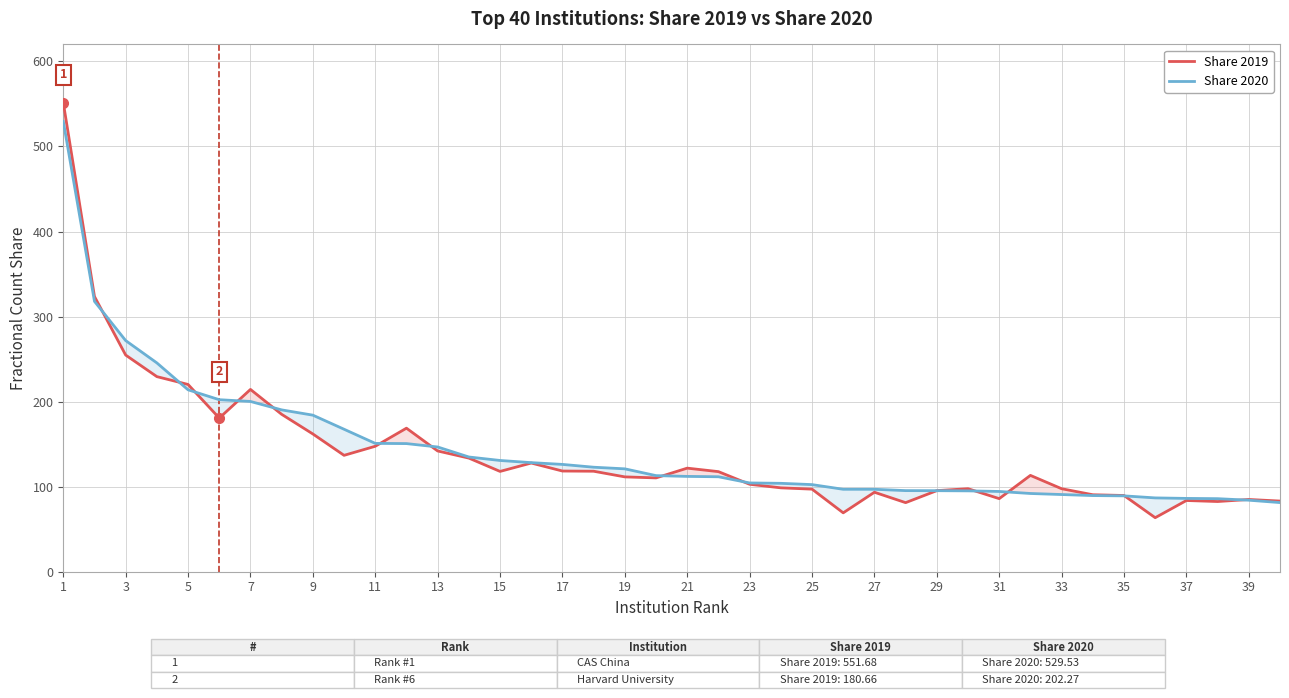

The value of Share 2020 at 29 is 95.3. True or false?

True